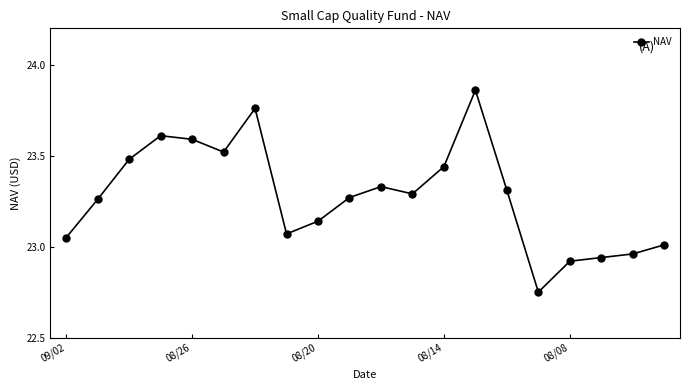

True or false: there are more than 0 points higher than both neighbors.

True